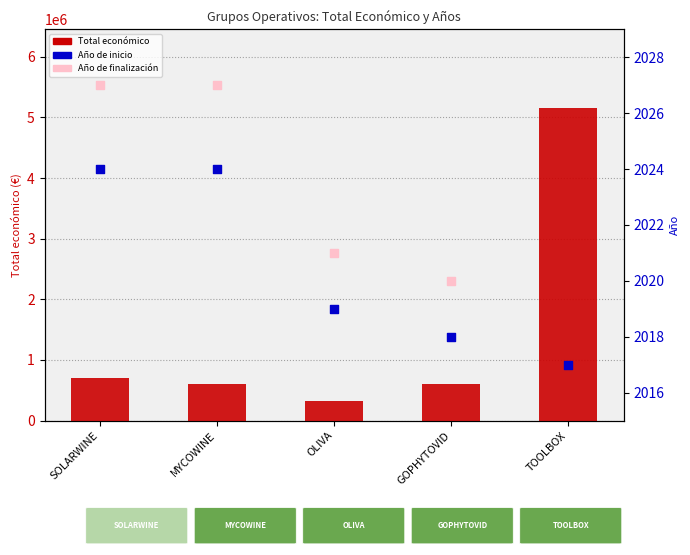

Which series reaches the minimum Y coordinate?

Año de inicio